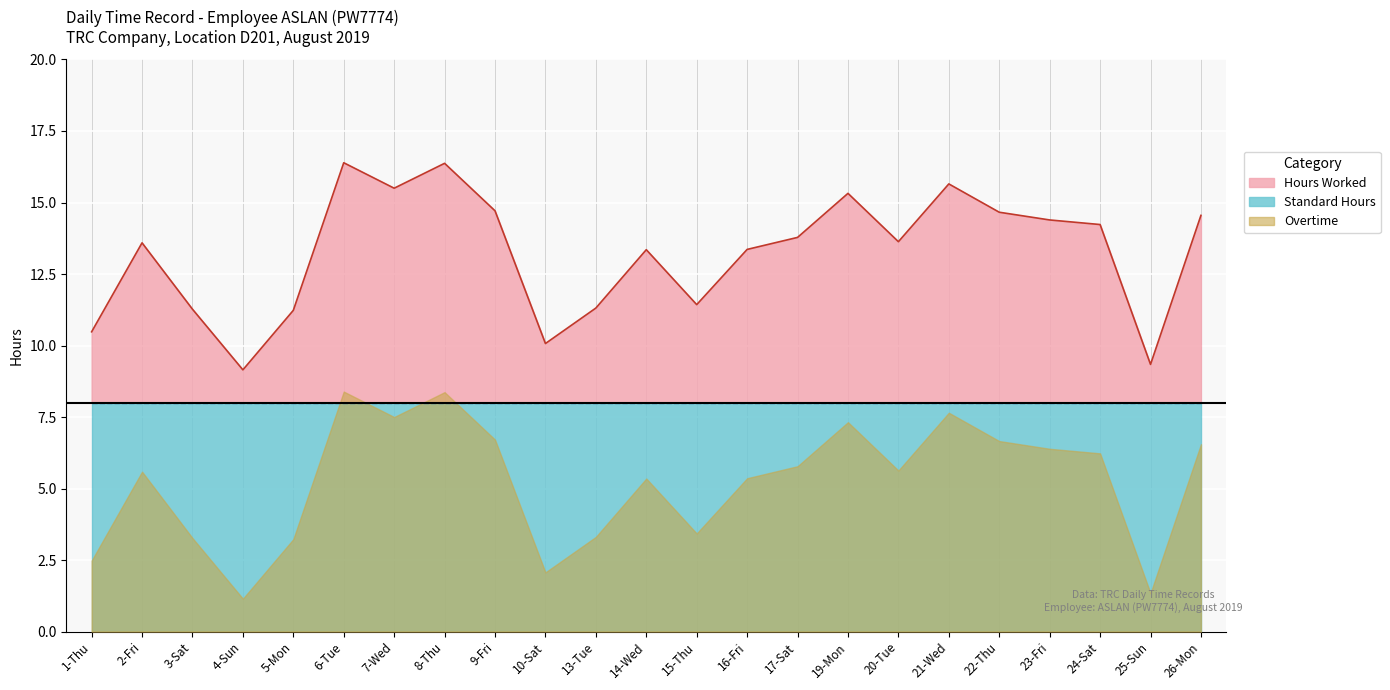

Rank the series by their maximum value, from lowest to highest.

Standard Hours, Overtime, Hours Worked